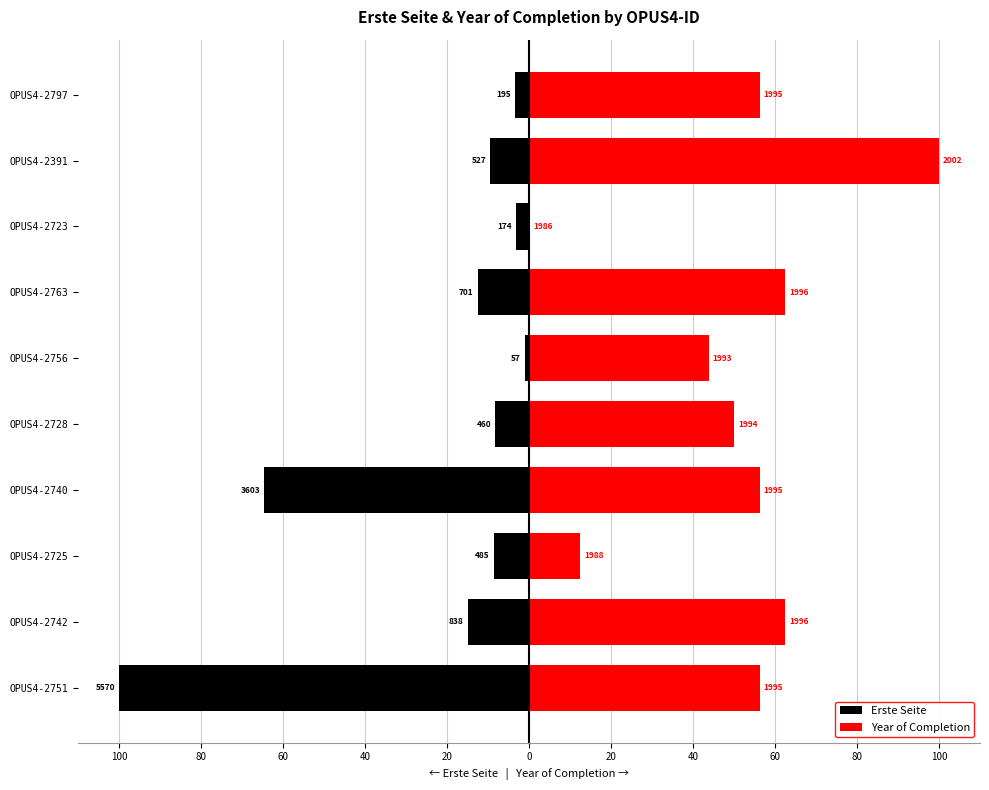

What are all the series names shown in the legend?

Erste Seite, Year of Completion